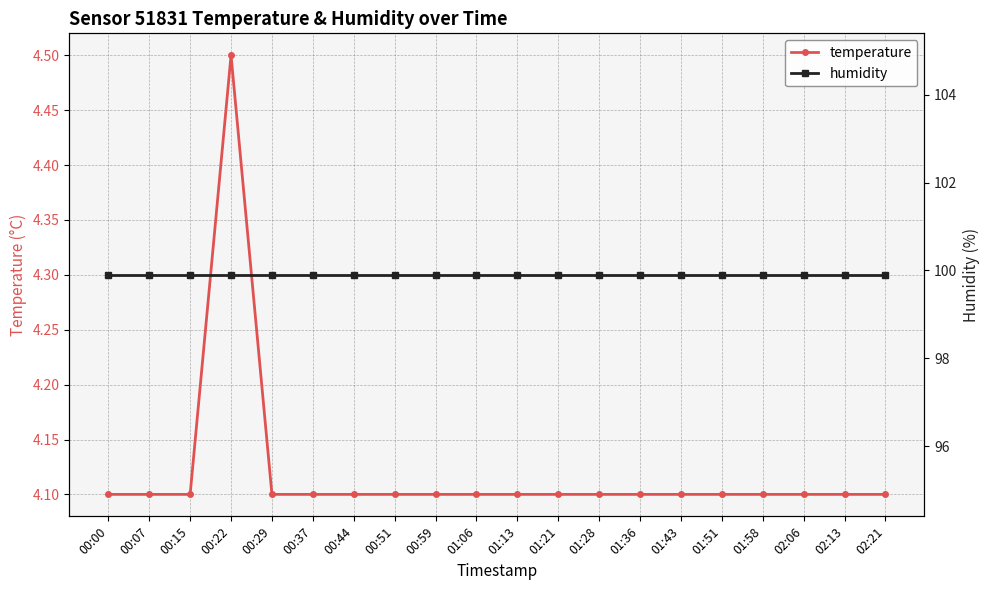

True or false: temperature and humidity cross at least once.

False